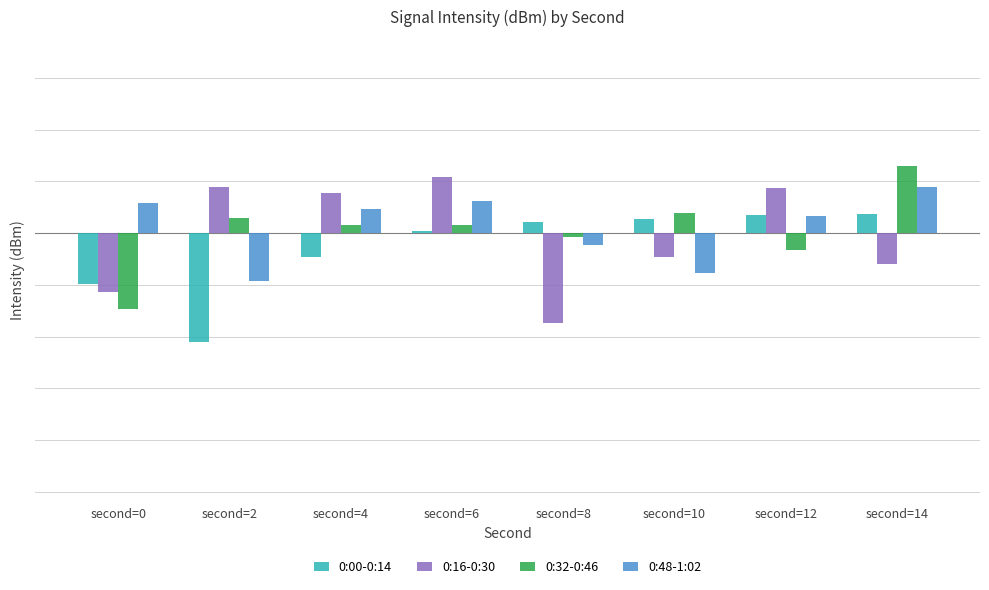

The 0:00-0:14 series shows 1.1 at second=8. True or false?

True